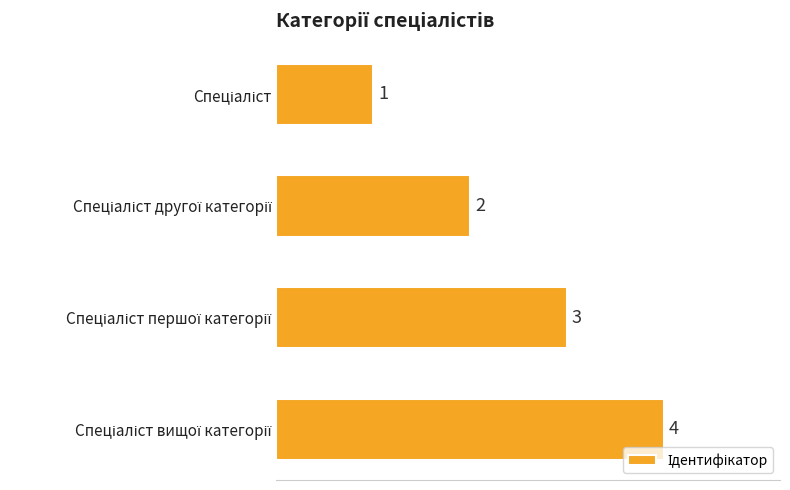

What is the difference between the maximum and minimum values?

3